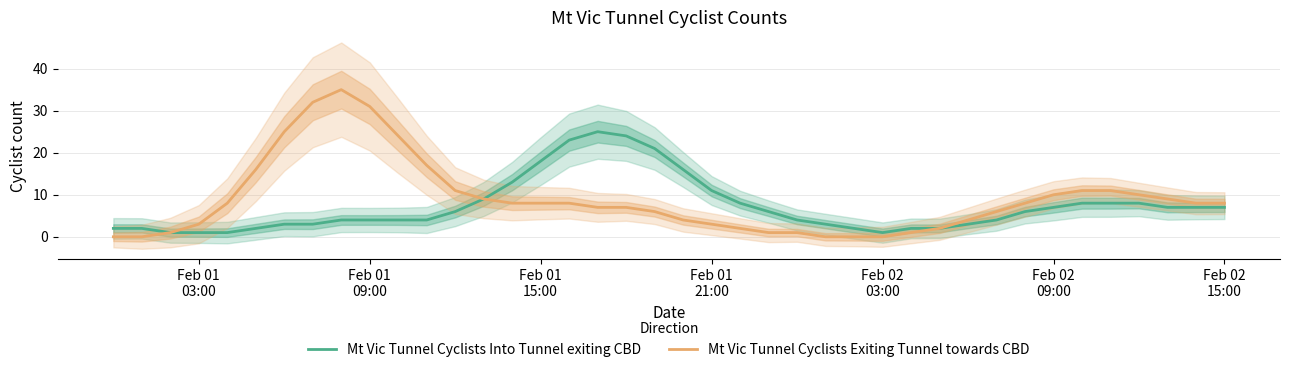

How many values in the Mt Vic Tunnel Cyclists Exiting Tunnel towards CBD series are below 8?

19